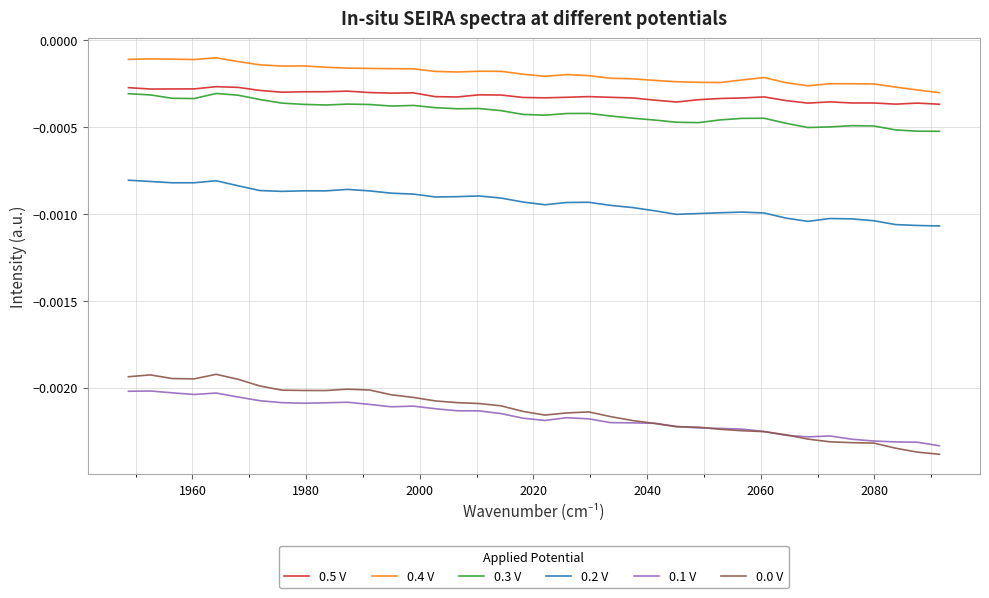

True or false: 0.4 V and 0.5 V intersect in this chart.

False